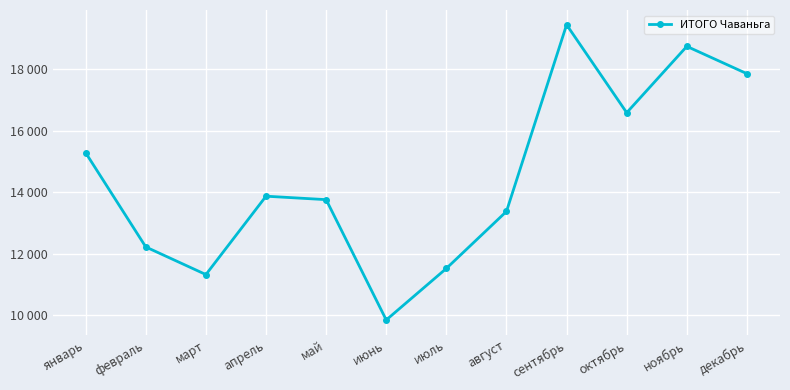

True or false: the data shows 30535 at сентябрь.

False